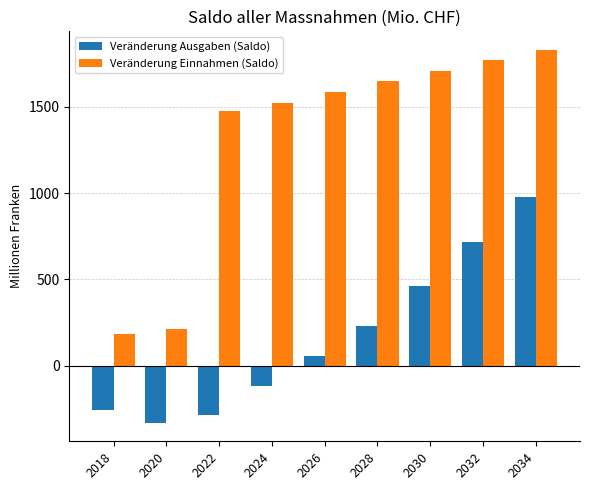

At how many categories does at least one series exceed 1156?

7